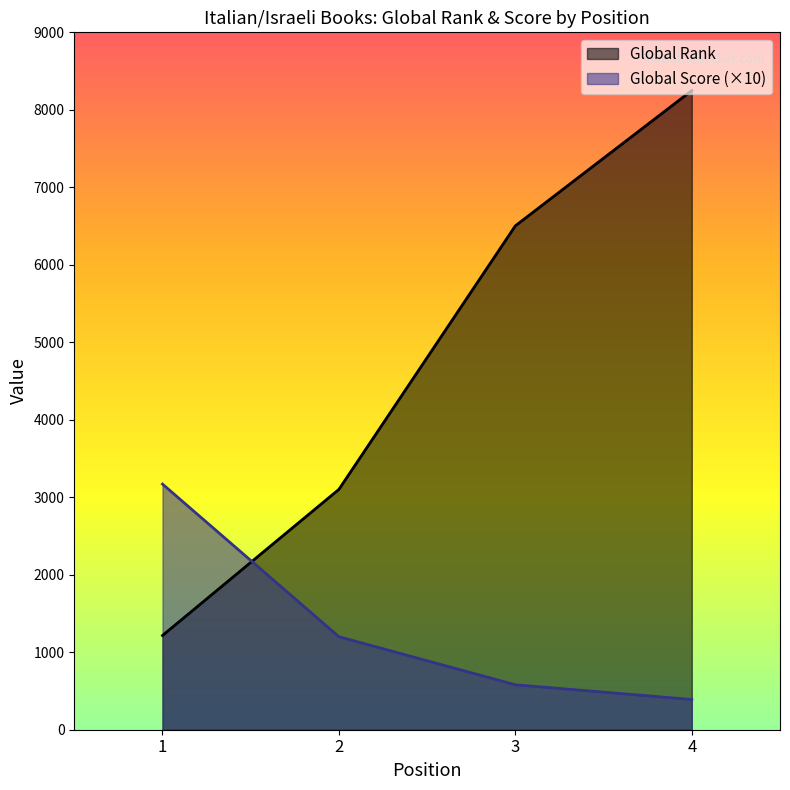

How many lines are shown in the chart?

2